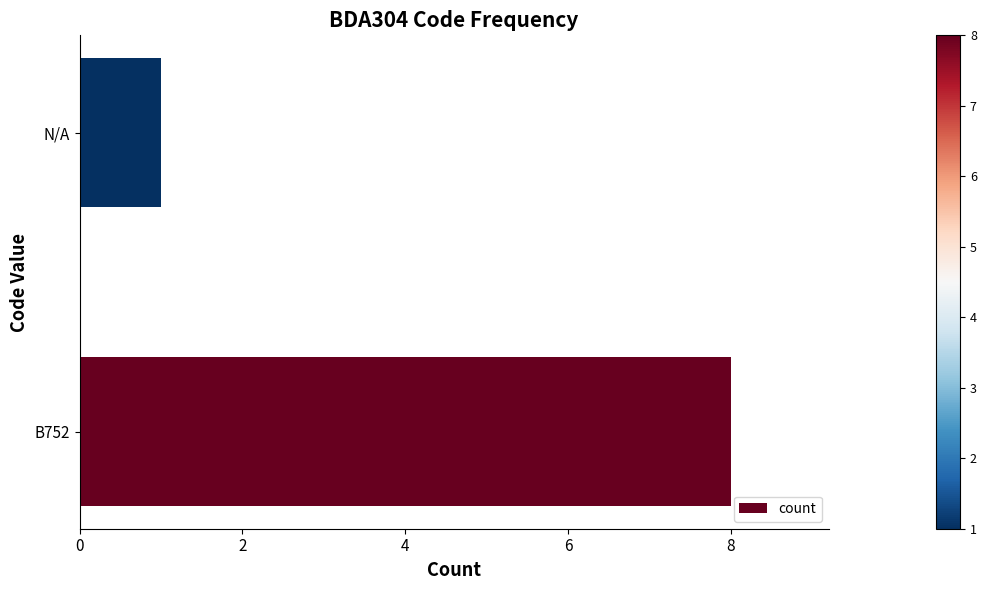

The chart shows a value of 2 at N/A. True or false?

False